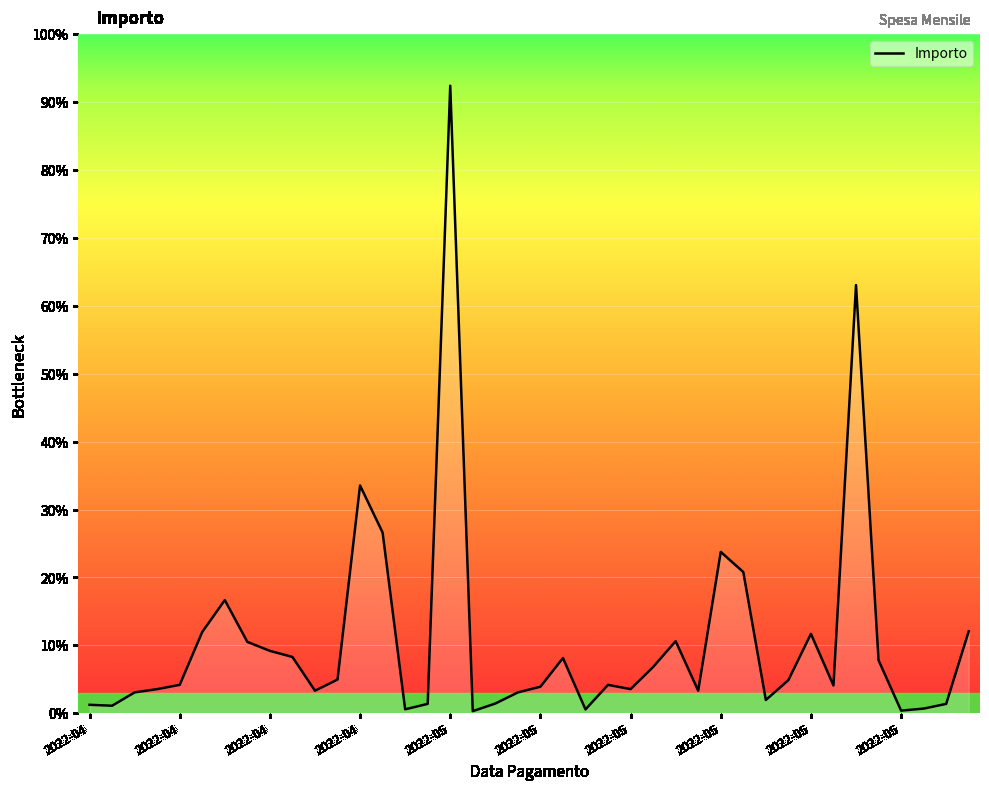

At which category does the data reach its first local valley?

2022-04